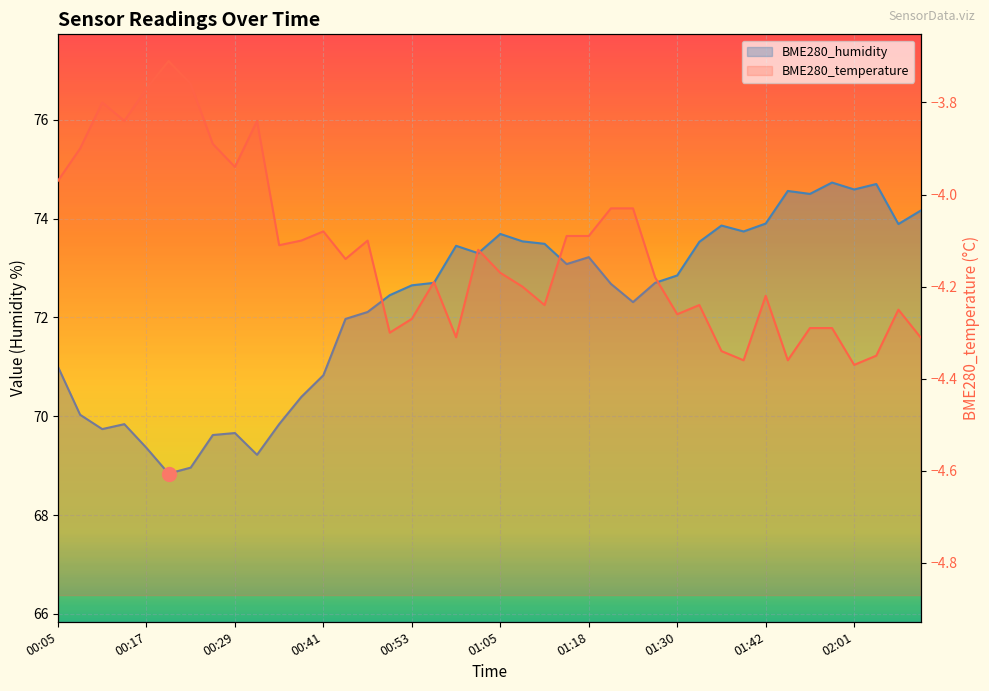

At which category does BME280_humidity reach its first local peak?

00:14